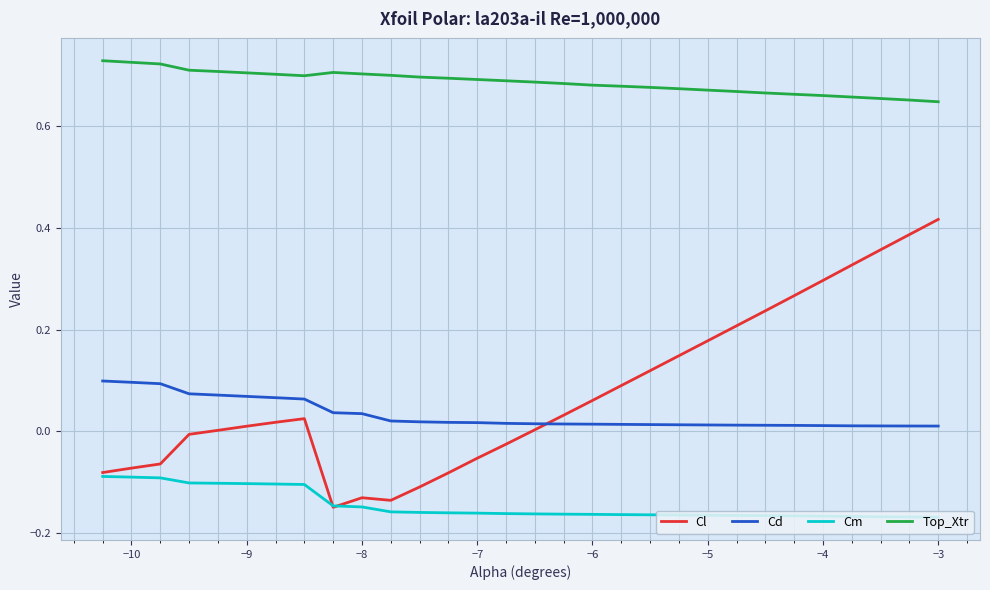

True or false: Cm and Top_Xtr cross at least once.

False